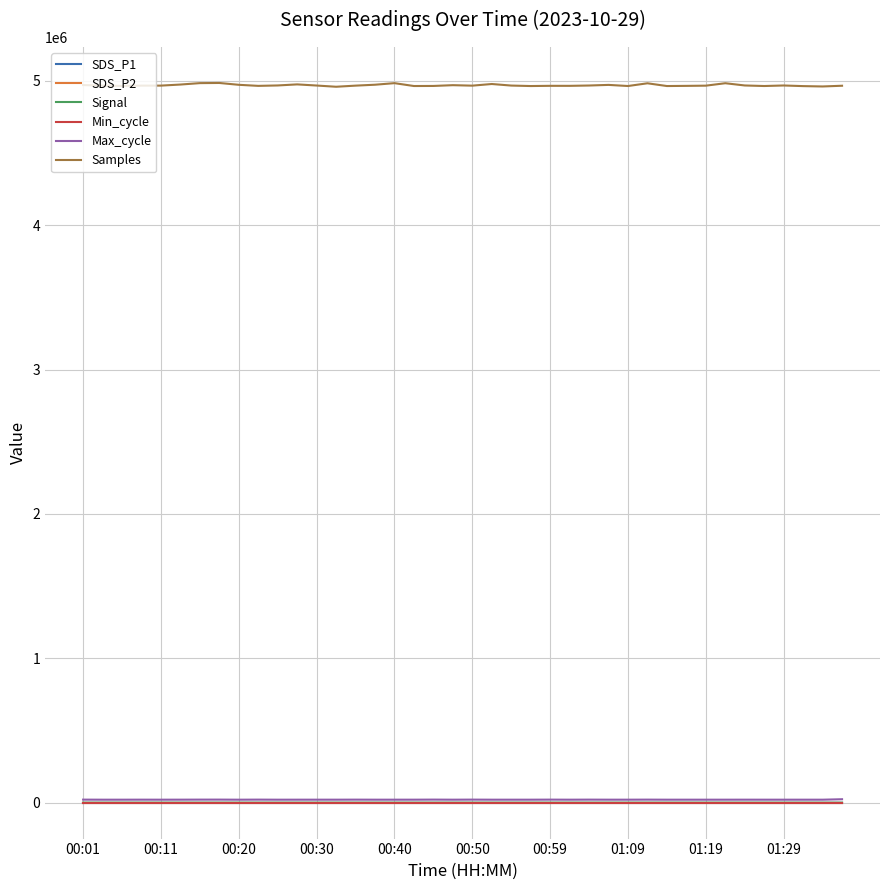

Which series has the largest total across all categories?

Samples